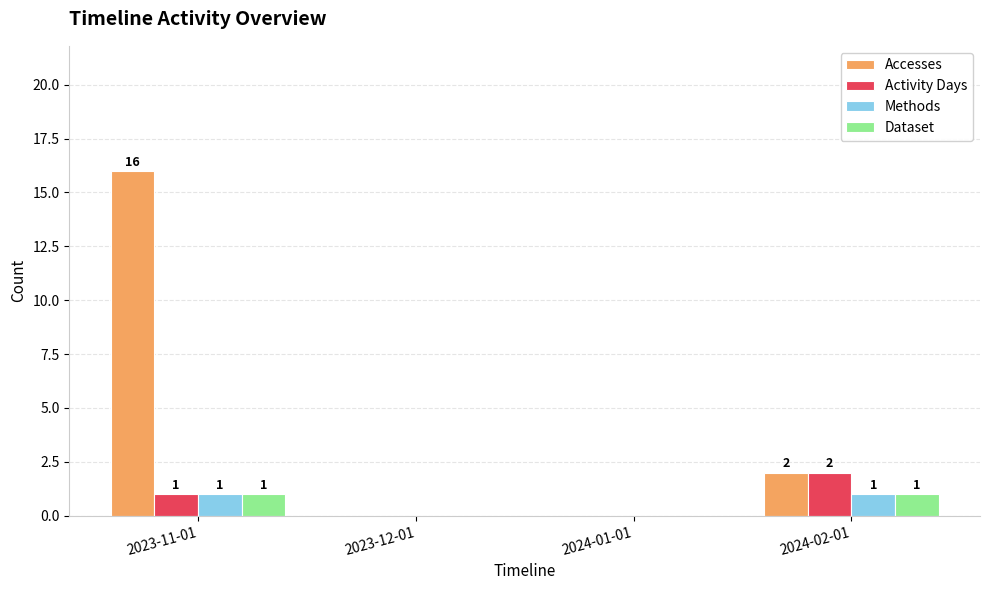

What is the maximum value shown in the chart?

16